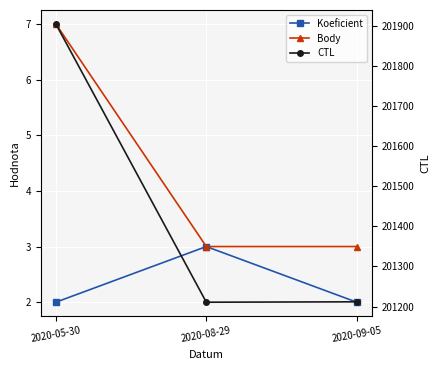

Which series has the largest total across all categories?

CTL